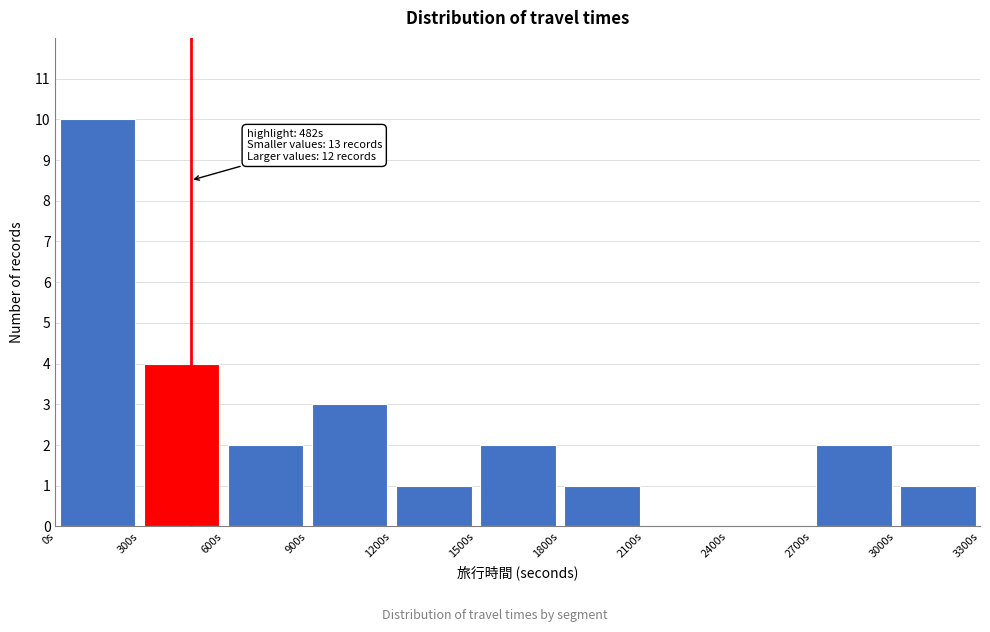

Which range on the x-axis has the tallest bar?

0 to 300